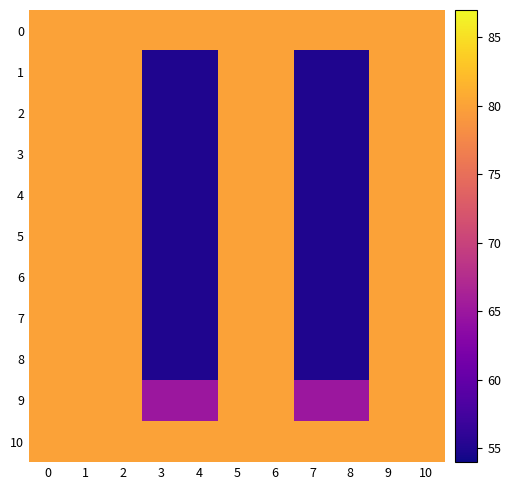

Reading right to left, list all the values displayed in this chart.

0: 10=80	9=80	8=80	7=80	6=80	5=80	4=80	3=80	2=80	1=80	0=80
1: 10=80	9=80	8=55	7=55	6=80	5=80	4=55	3=55	2=80	1=80	0=80
2: 10=80	9=80	8=55	7=55	6=80	5=80	4=55	3=55	2=80	1=80	0=80
3: 10=80	9=80	8=55	7=55	6=80	5=80	4=55	3=55	2=80	1=80	0=80
4: 10=80	9=80	8=55	7=55	6=80	5=80	4=55	3=55	2=80	1=80	0=80
5: 10=80	9=80	8=55	7=55	6=80	5=80	4=55	3=55	2=80	1=80	0=80
6: 10=80	9=80	8=55	7=55	6=80	5=80	4=55	3=55	2=80	1=80	0=80
7: 10=80	9=80	8=55	7=55	6=80	5=80	4=55	3=55	2=80	1=80	0=80
8: 10=80	9=80	8=55	7=55	6=80	5=80	4=55	3=55	2=80	1=80	0=80
9: 10=80	9=80	8=65	7=65	6=80	5=80	4=65	3=65	2=80	1=80	0=80
10: 10=80	9=80	8=80	7=80	6=80	5=80	4=80	3=80	2=80	1=80	0=80